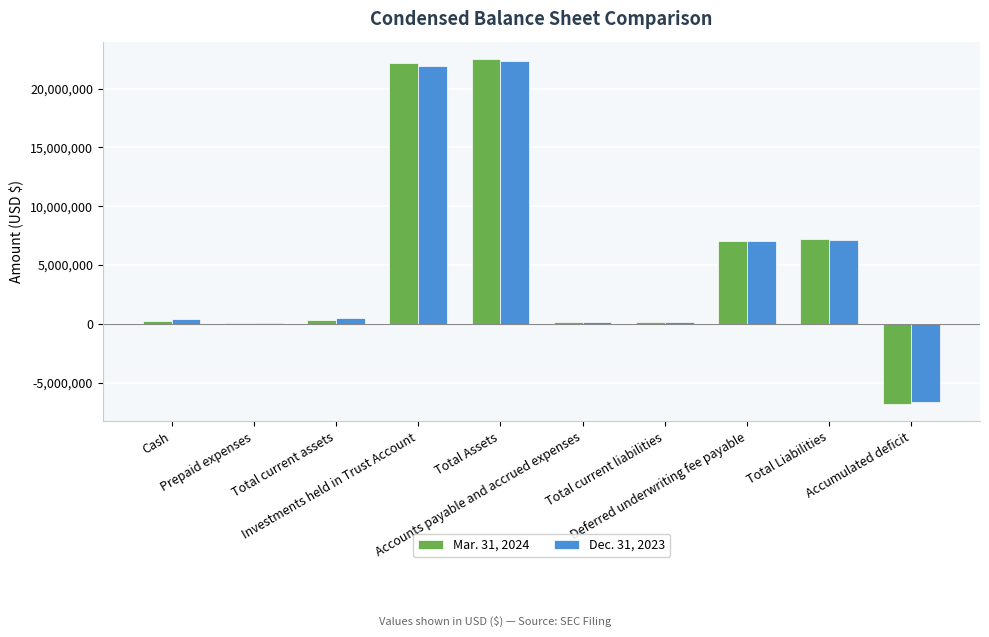

What is the sum of the Mar. 31, 2024 values at Accumulated deficit and Investments held in Trust Account?

15357312